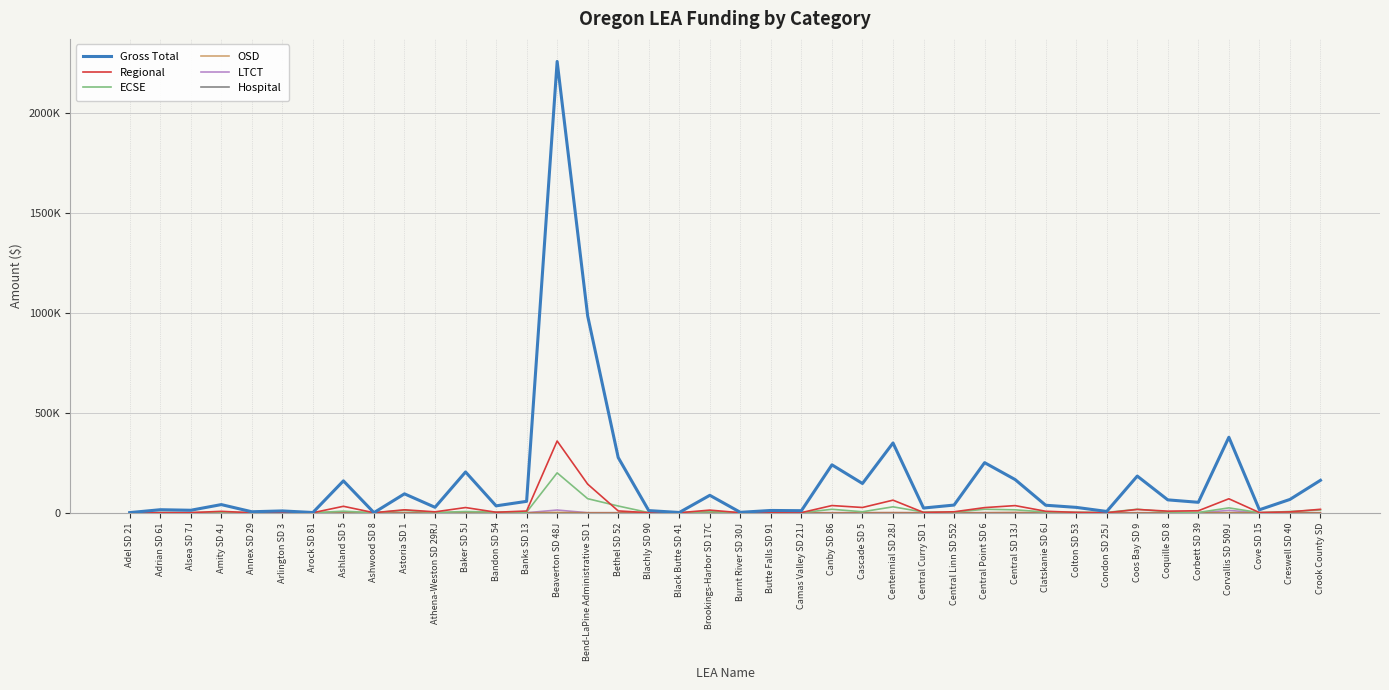

True or false: OSD and Gross Total cross at least once.

False